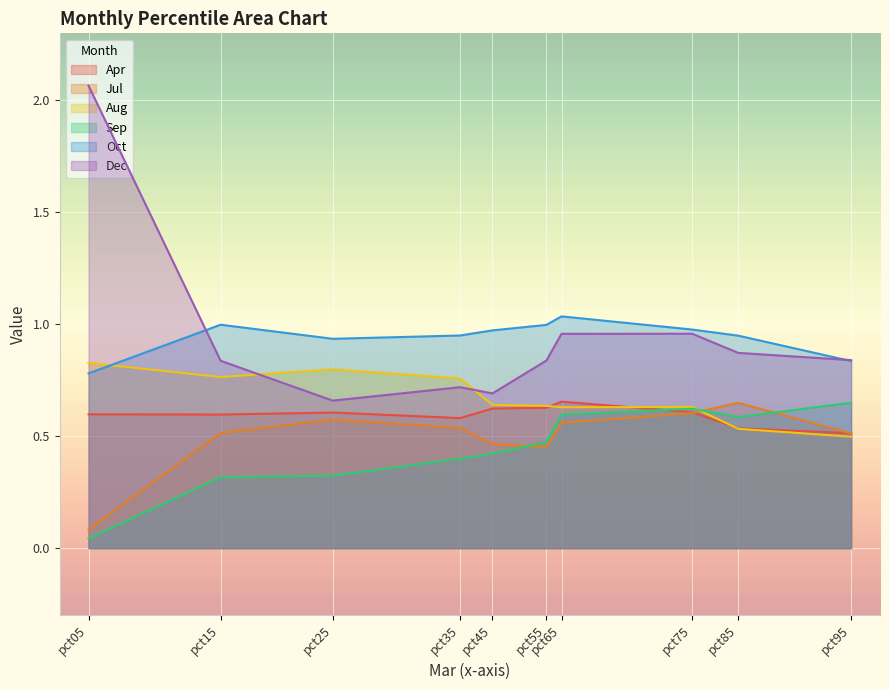

At which label is Aug closest to 0?

pct95